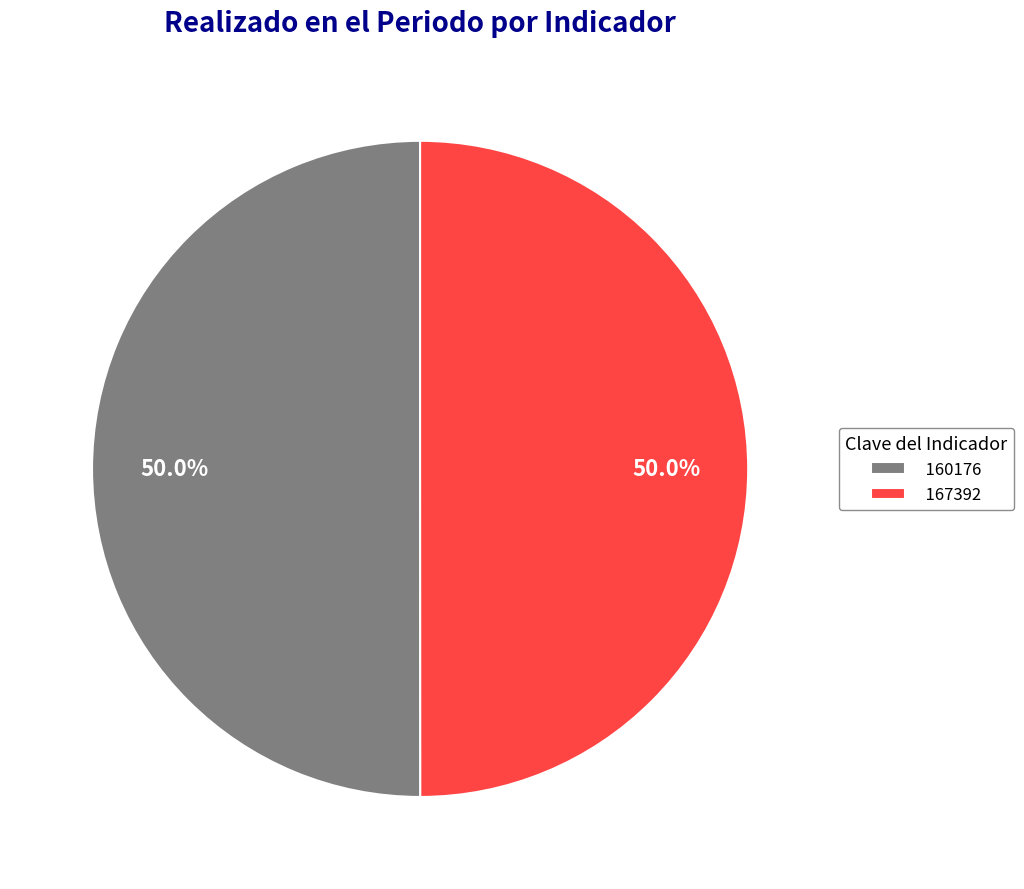

What is the total percentage of 167392 and 160176?

100.0%